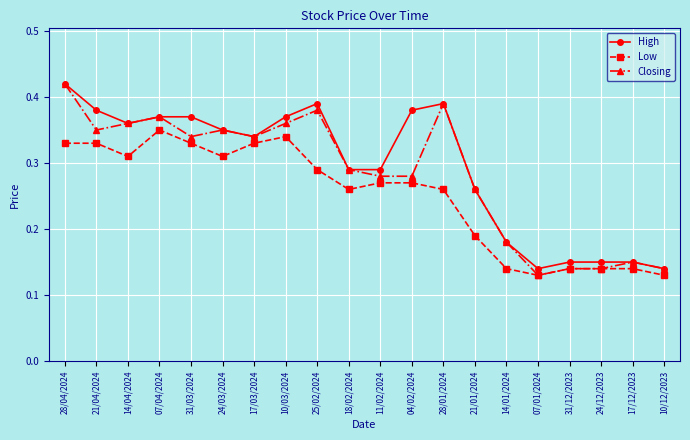

Which series changed the most between 24/03/2024 and 21/01/2024?

Low